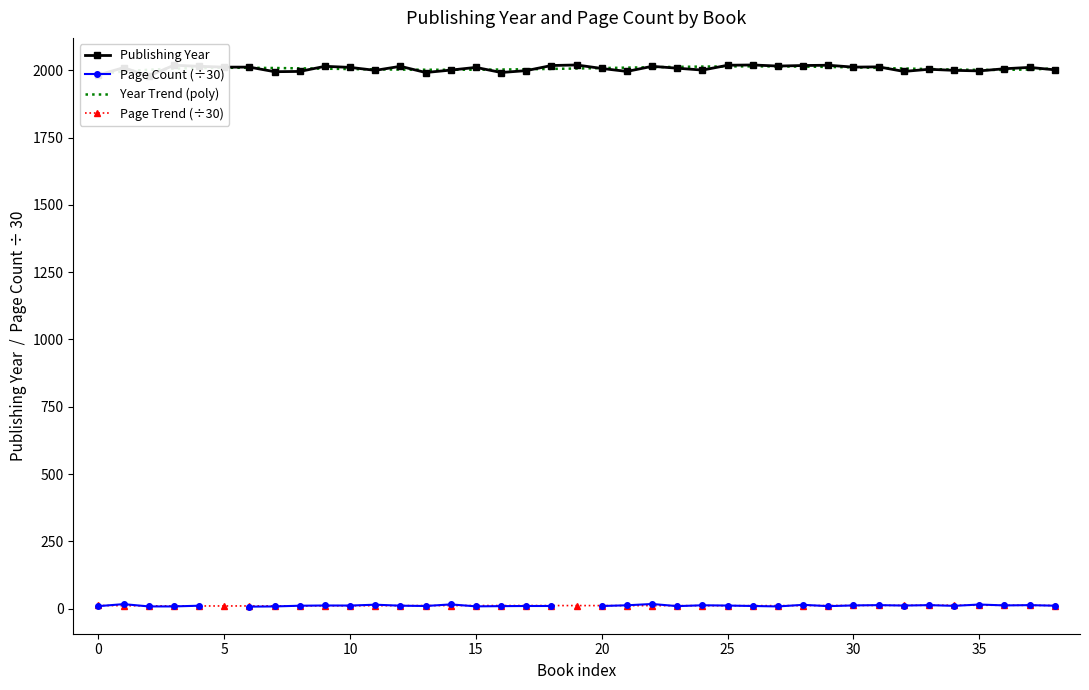

True or false: Page Trend (÷30) has more than 0 interior local peaks.

True